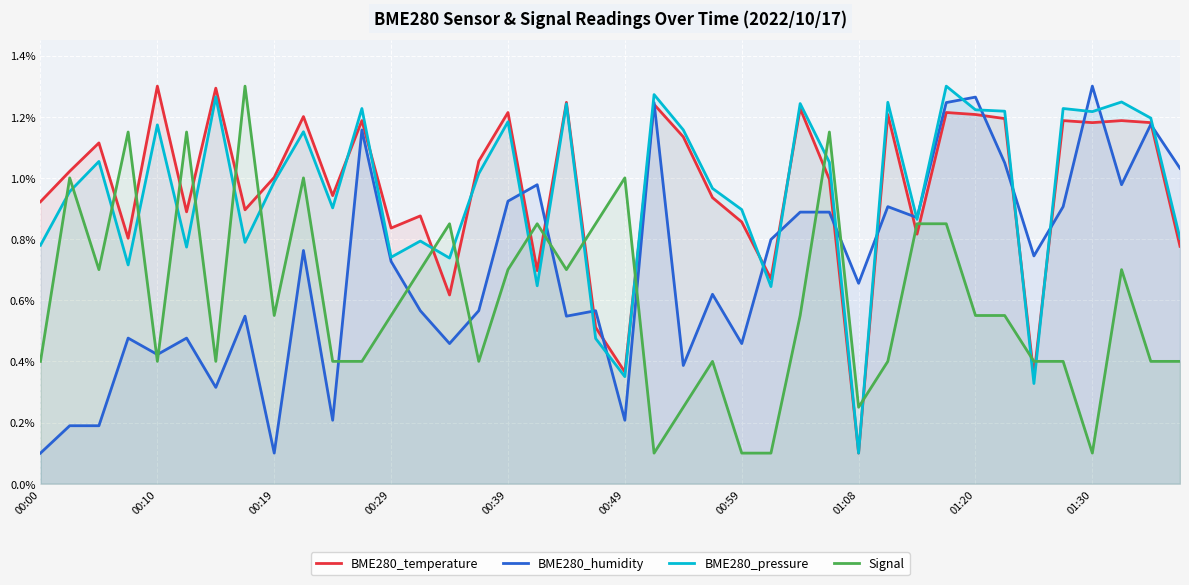

After their last crossing, which series has the higher values: Signal or BME280_humidity?

BME280_humidity